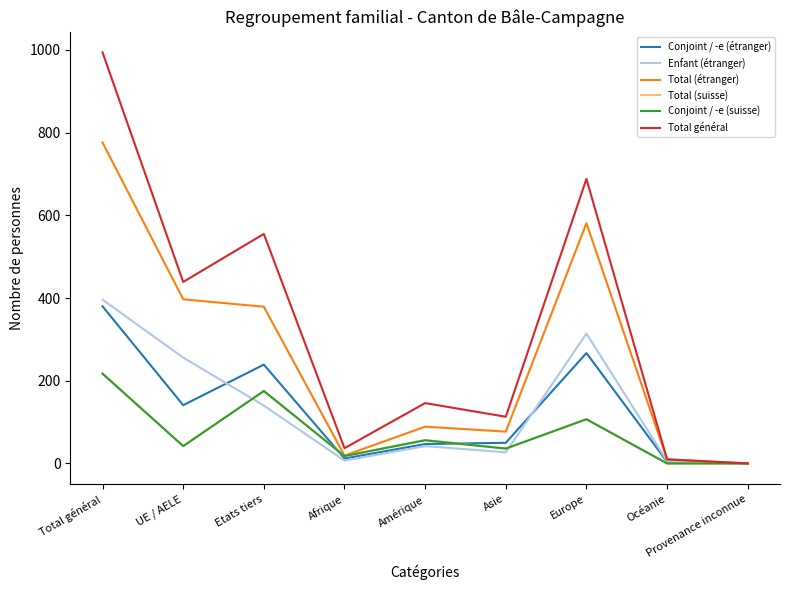

At which label does Conjoint / -e (étranger) first exceed 50?

Total général